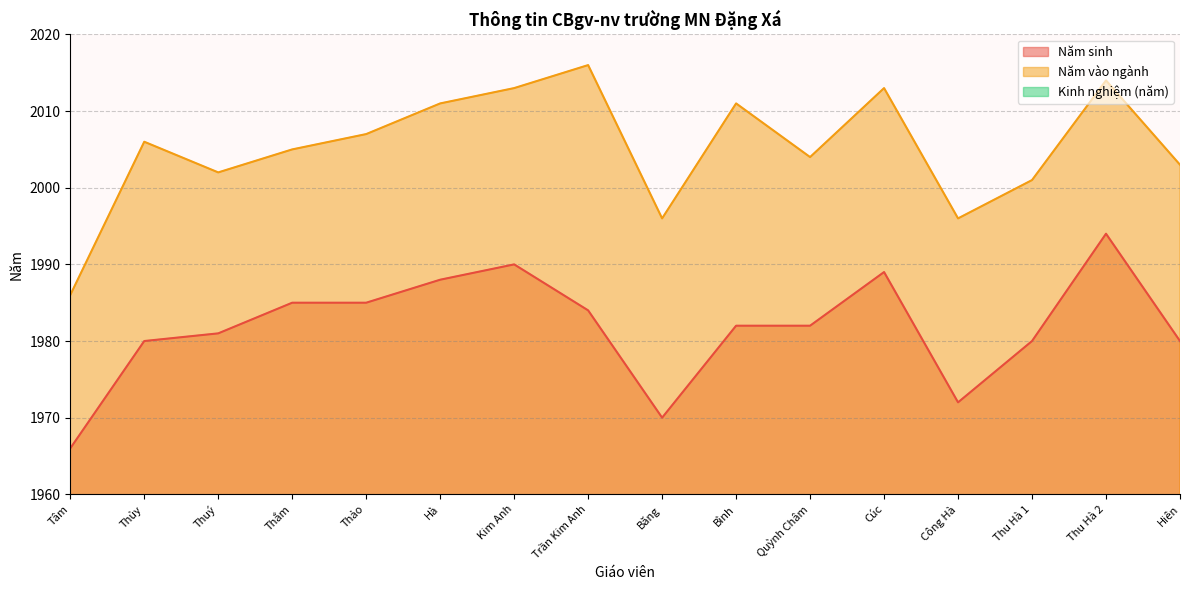

Rank the series at Cúc from highest to lowest value.

Năm vào ngành, Năm sinh, Kinh nghiệm (năm)